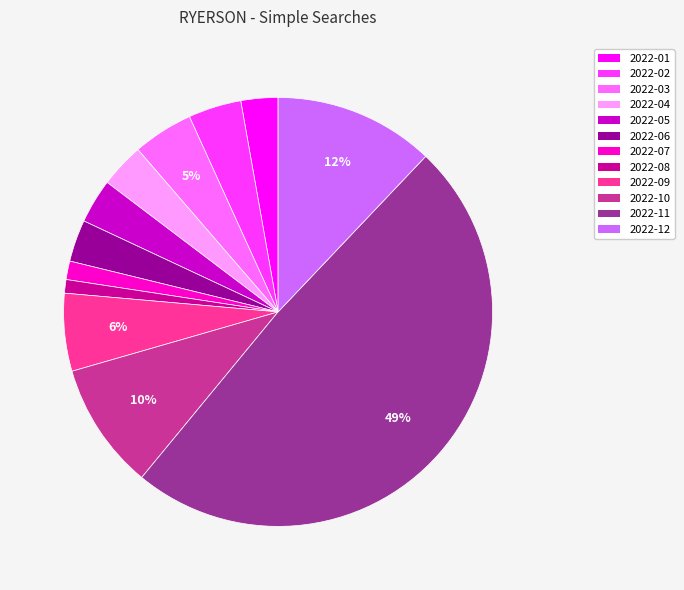

Count the number of slices in the pie.

12